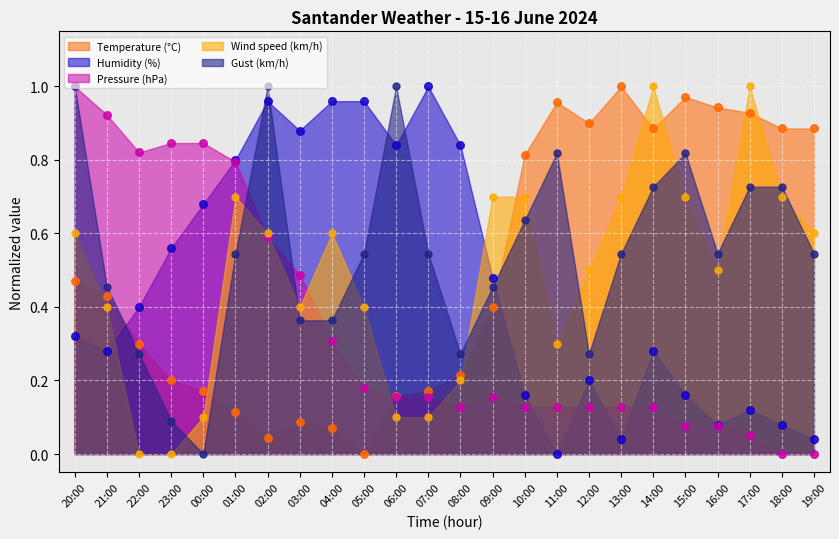

What is the total value across all series at 00:00?

1.8